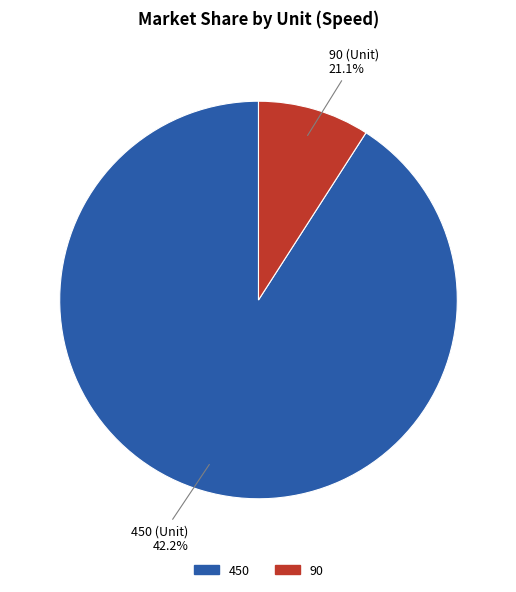

To the nearest percent, what percentage of the pie is 450?

91%